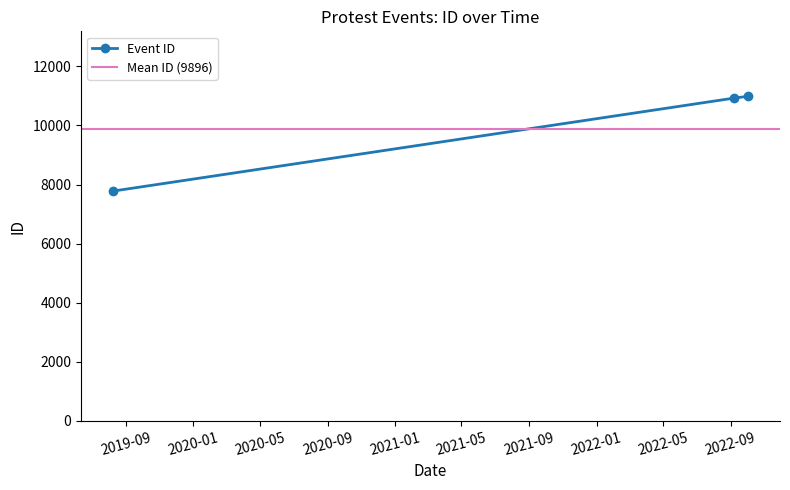

What is the greatest value displayed?

10987